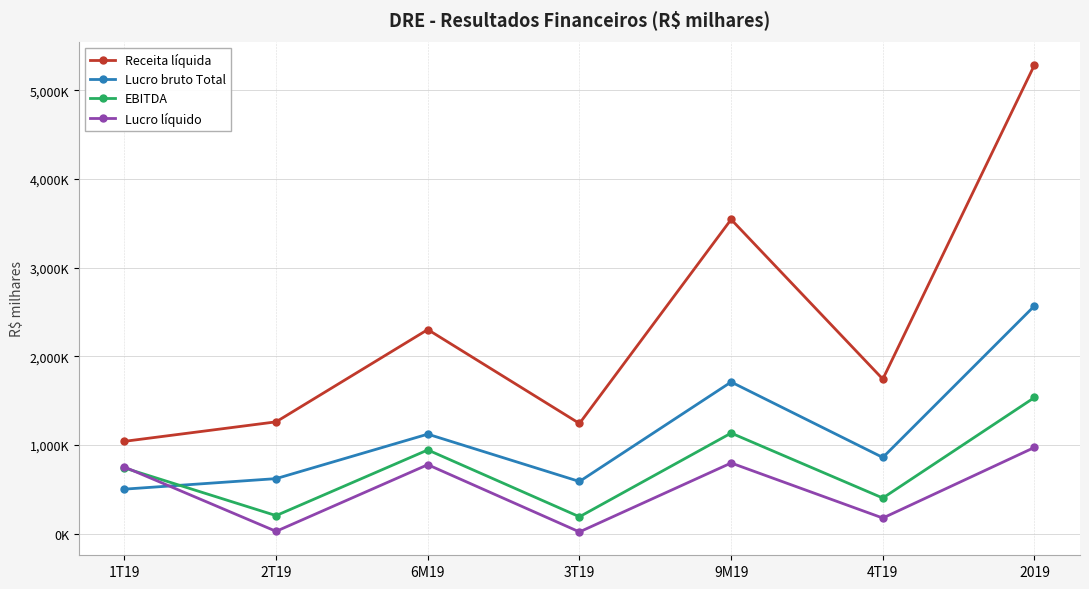

The value of EBITDA at 1T19 is 740440. True or false?

True